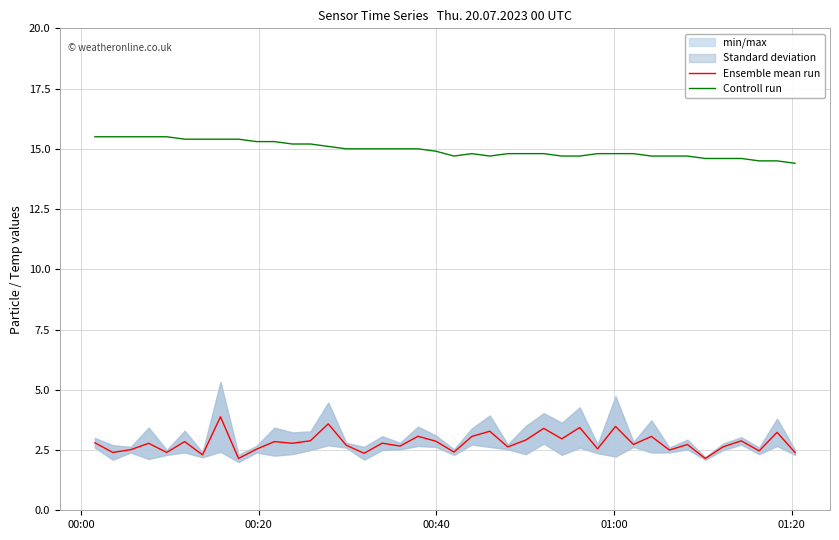

True or false: Ensemble mean run and Controll run cross at least once.

False